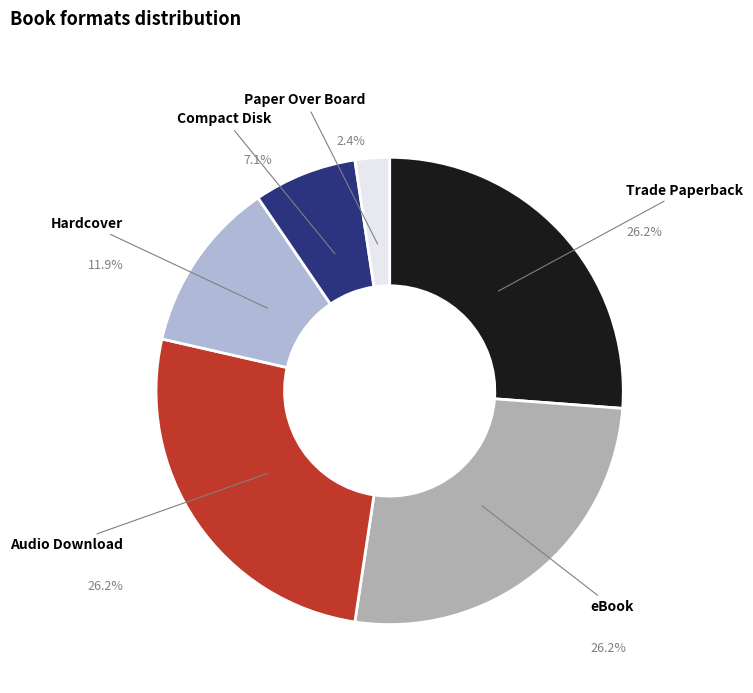

Approximately how many times larger is the value at Trade Paperback compared to Compact Disk?

3.7